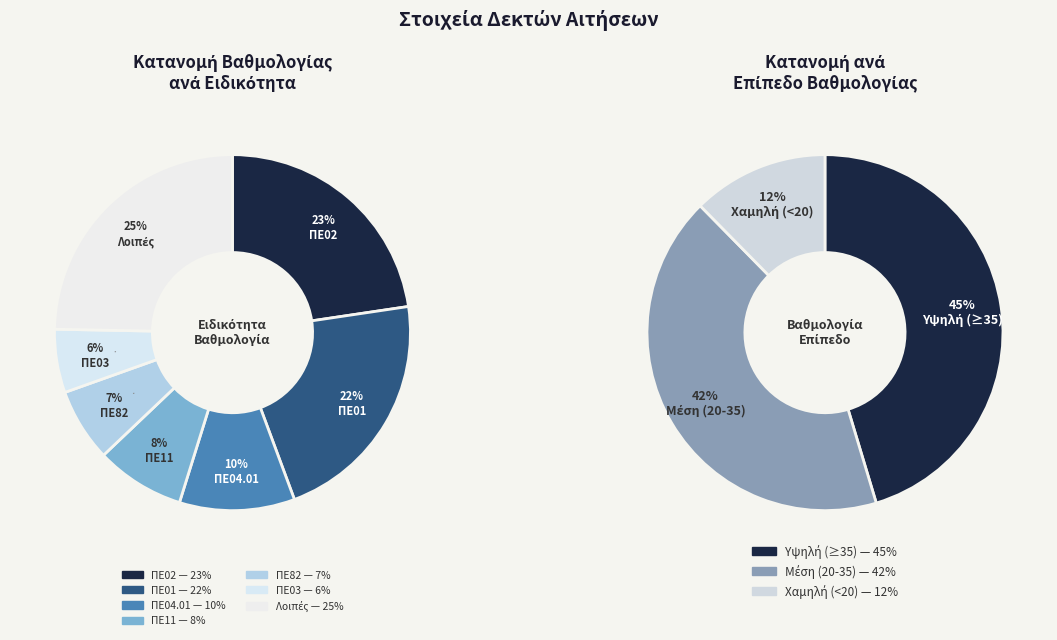

Is there any slice that represents more than half of the pie?

No